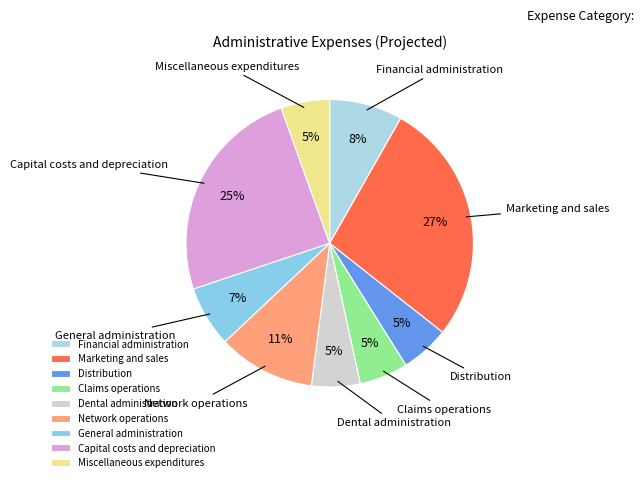

How many slices are in this pie chart?

9